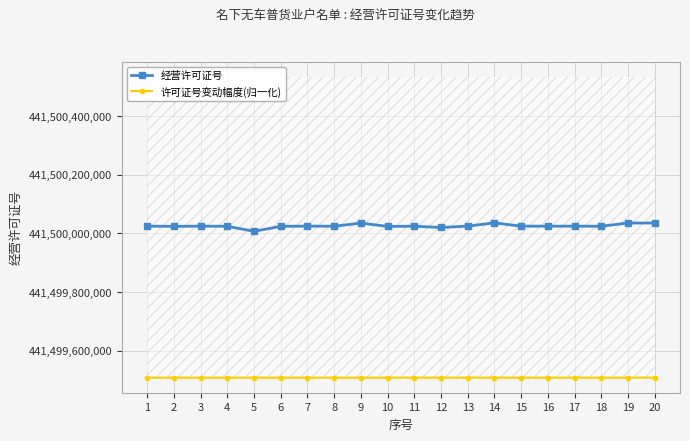

Which series has the largest range (max minus min)?

经营许可证号